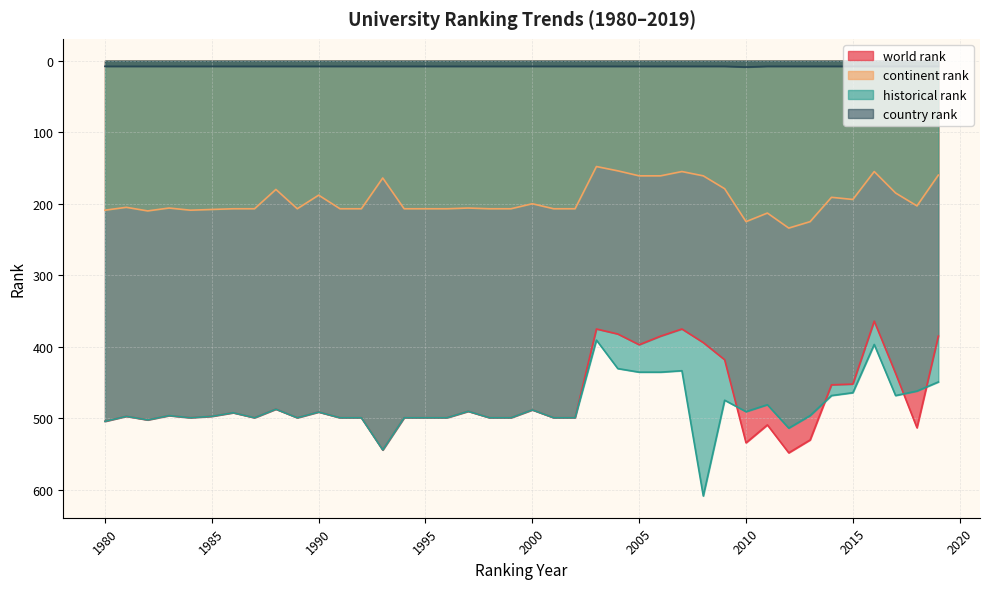

What is the maximum value for historical rank?

608.3